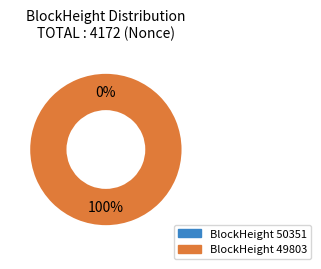

To the nearest percent, what is the difference between the largest and smallest slice percentages?

100%